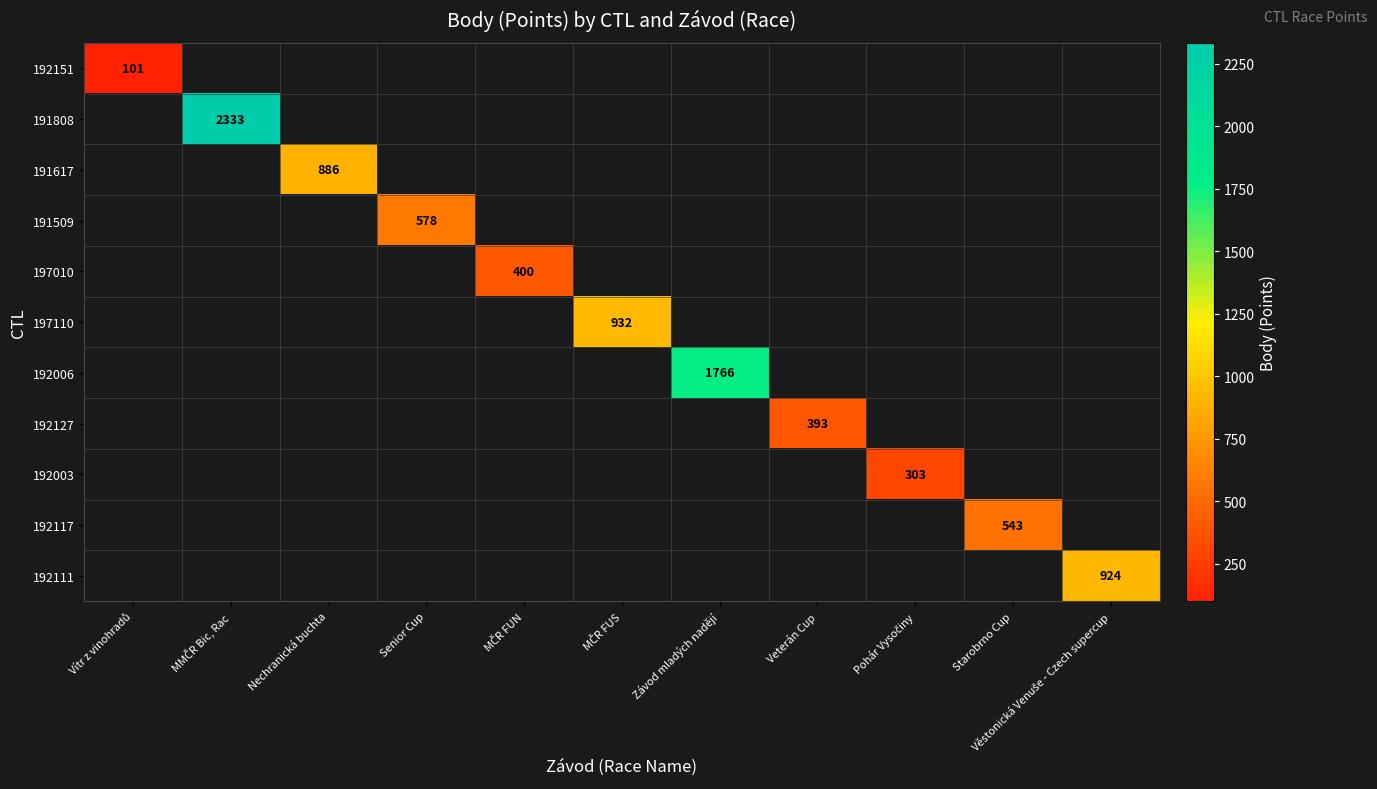

What is the greatest value displayed?

2333.0